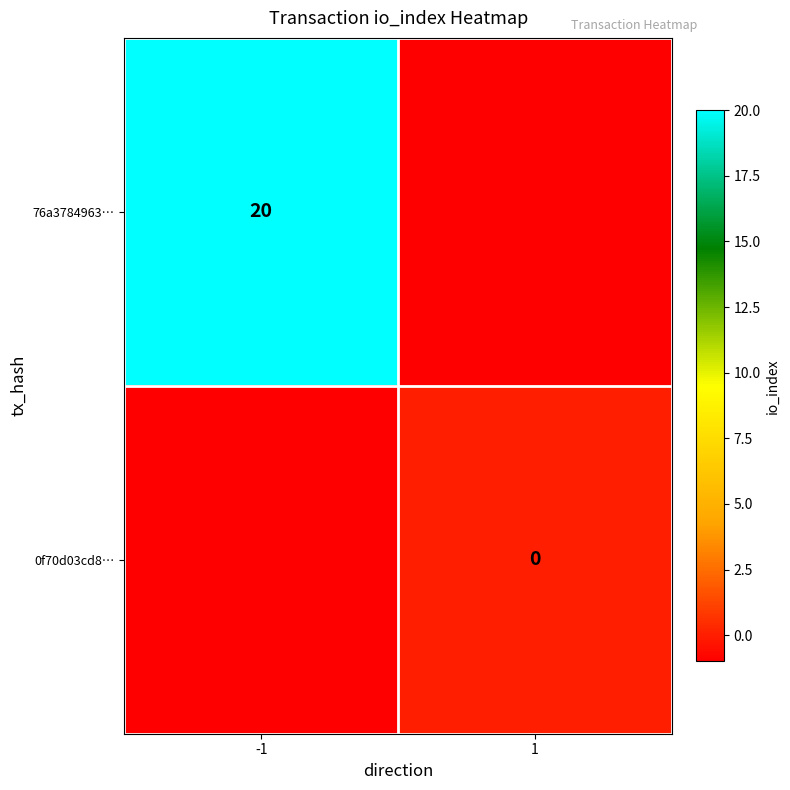

At which category does the chart reach its peak across all series?

-1